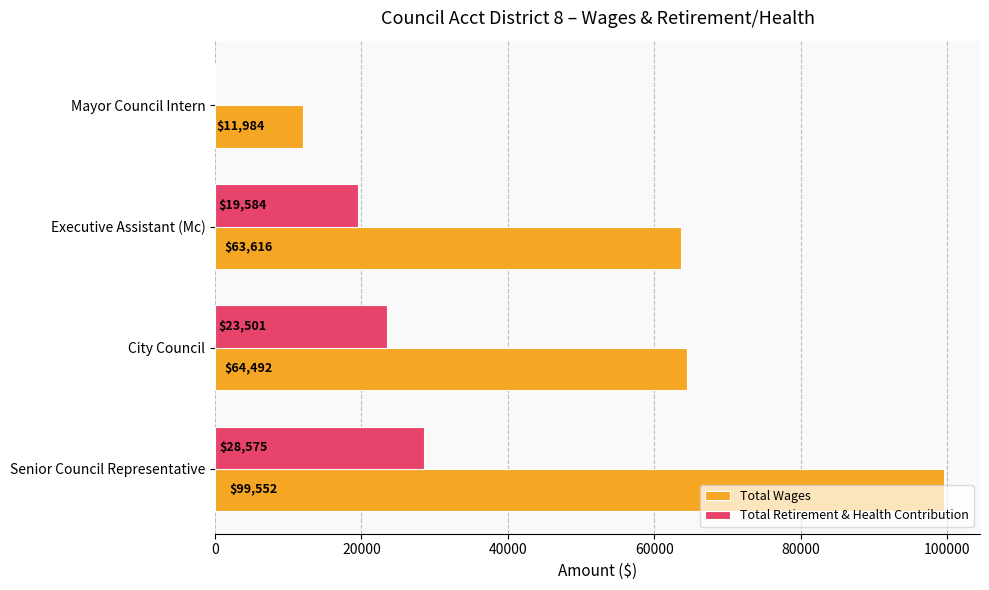

Which series has the largest range (max minus min)?

Total Wages